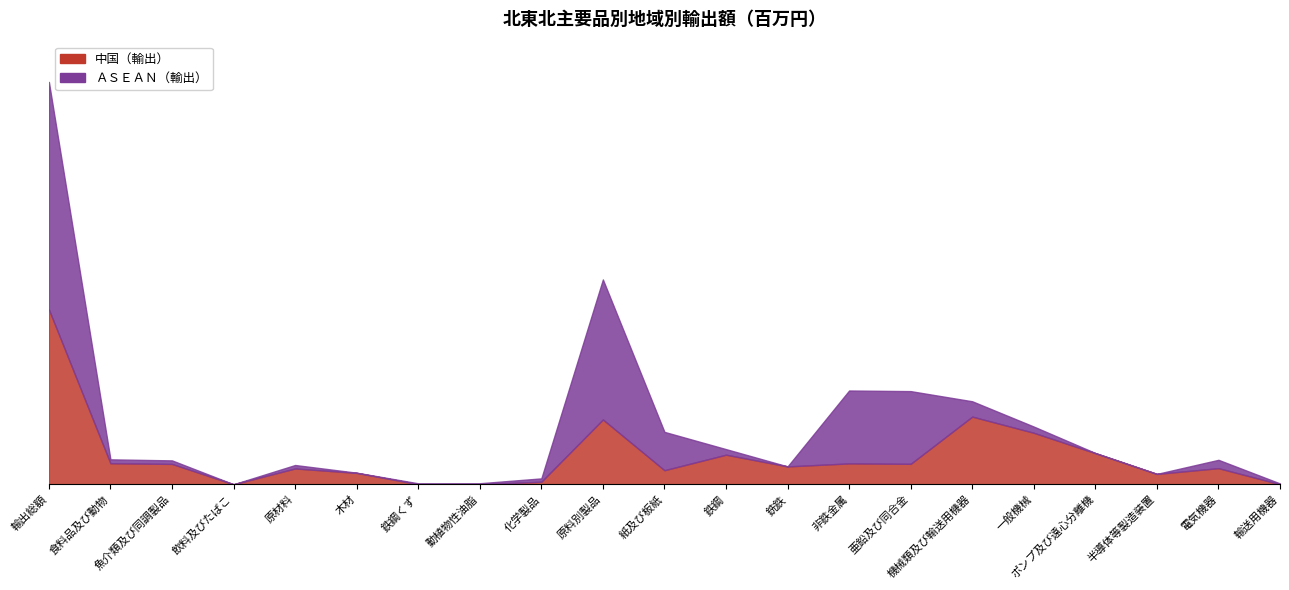

How many values are below 2167626?

10